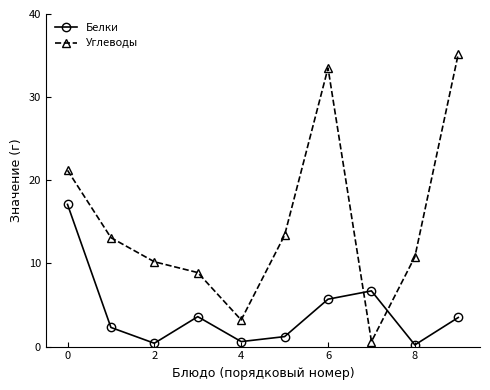

Which series has the widest spread of values?

Углеводы